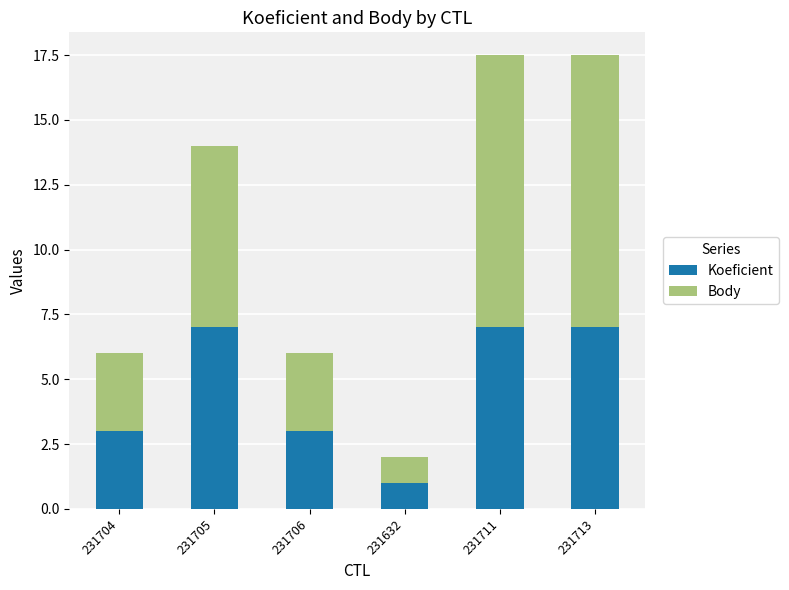

What is the total value across all series at 231705?

14.0